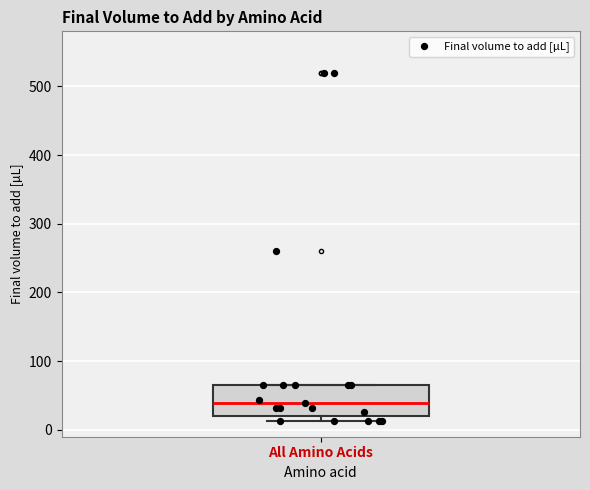

Where is the lower edge of the box for All Amino Acids on the y-axis? The values are not printed on the chart, so give them approximately, as read against the axis.

20